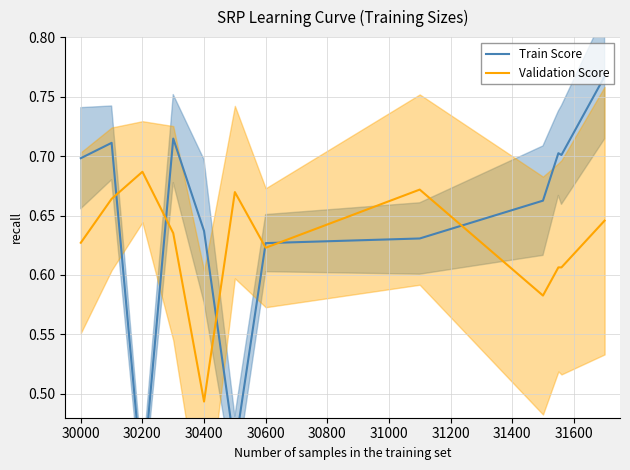

Does the chart display data point markers on the line(s)?

No